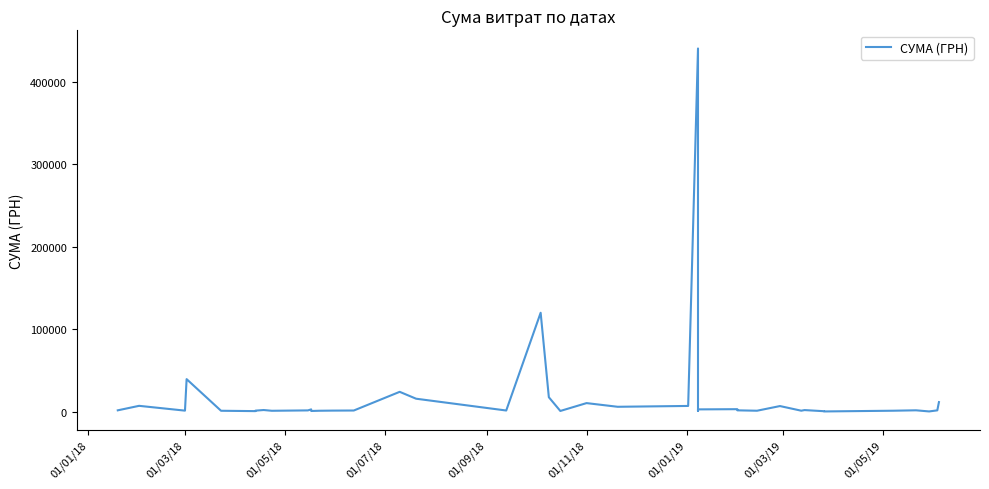

How many interior local peaks (higher than both neighbors) does the data have?

12